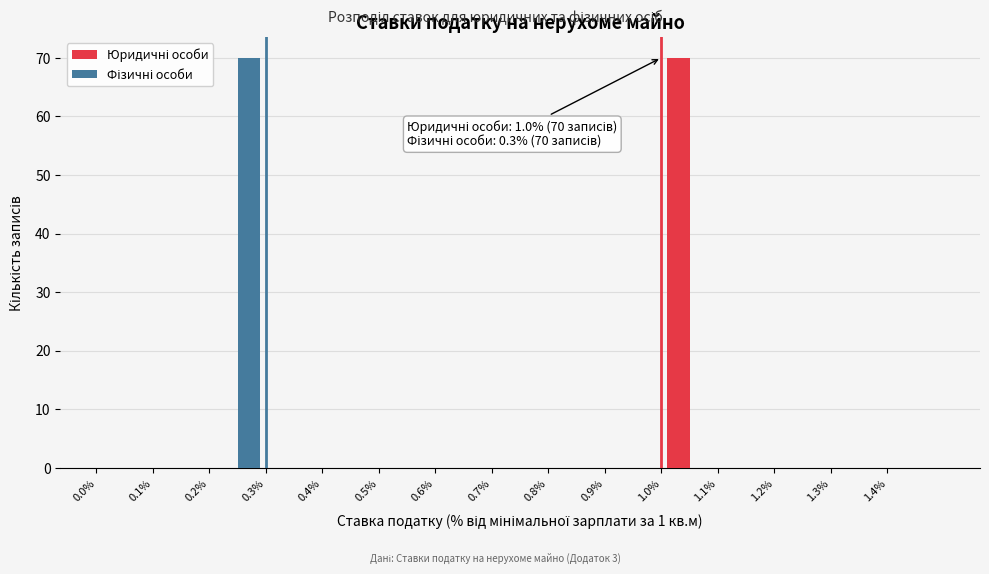

In the Фізичні особи series, which range on the x-axis has the tallest bar?

0.2 to 0.3